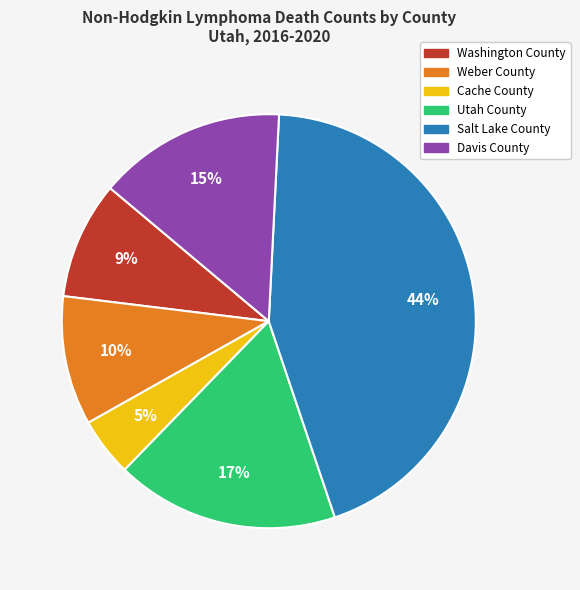

Count the number of slices in the pie.

6